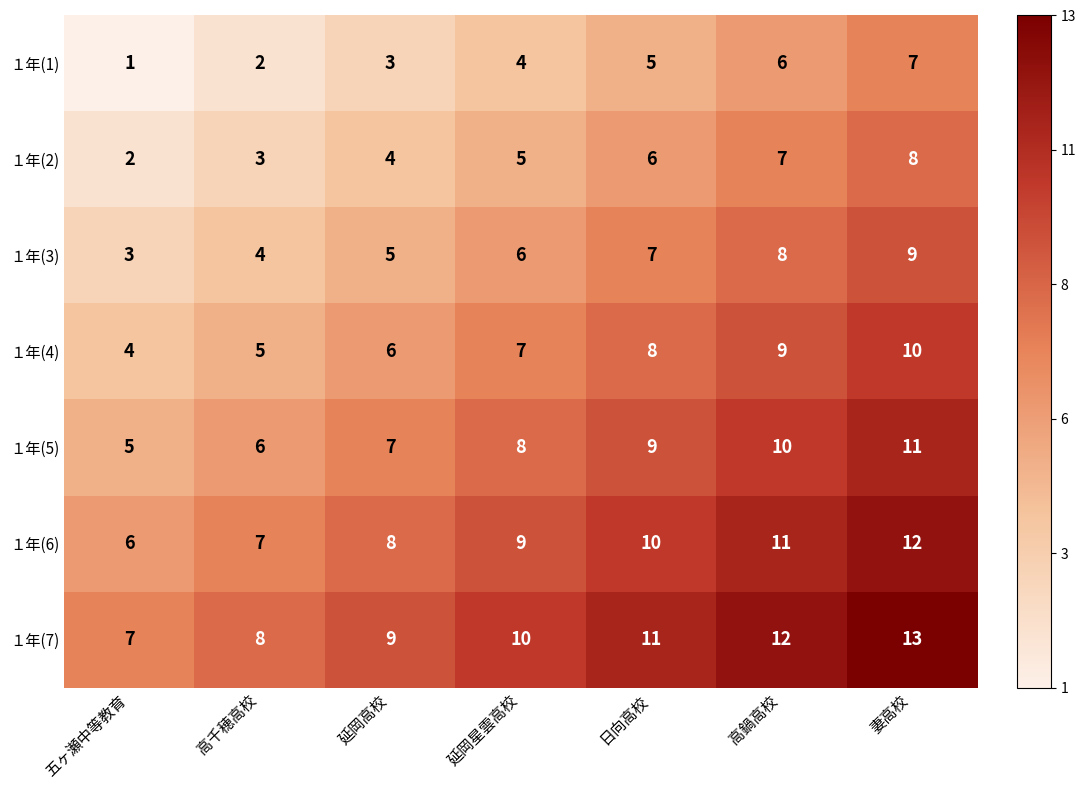

What is the difference between the highest and lowest values at 五ヶ瀬中等教育?

6